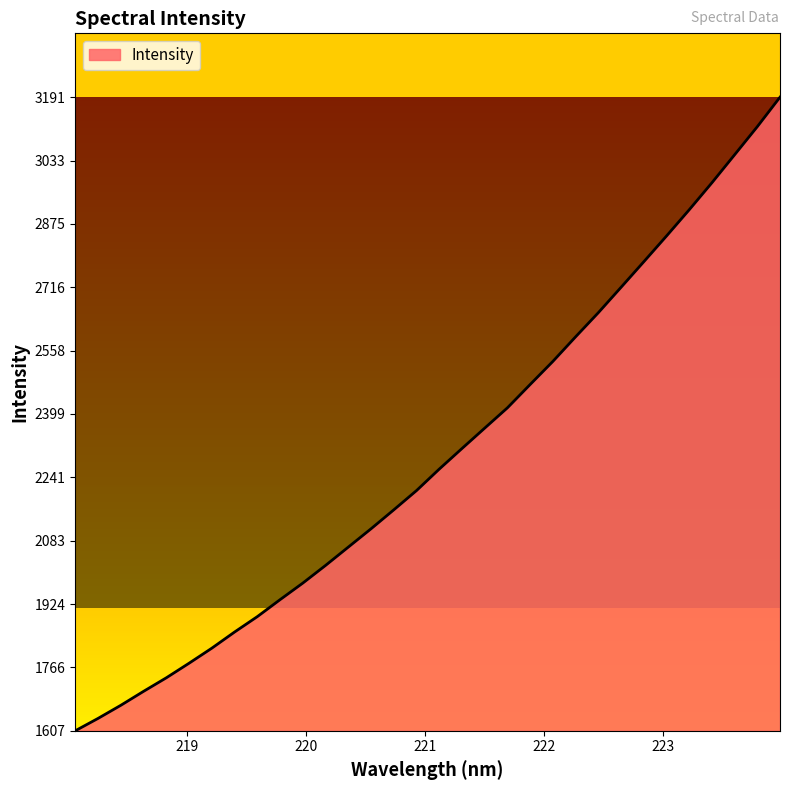

What is the difference between the maximum and minimum values?

1584.0